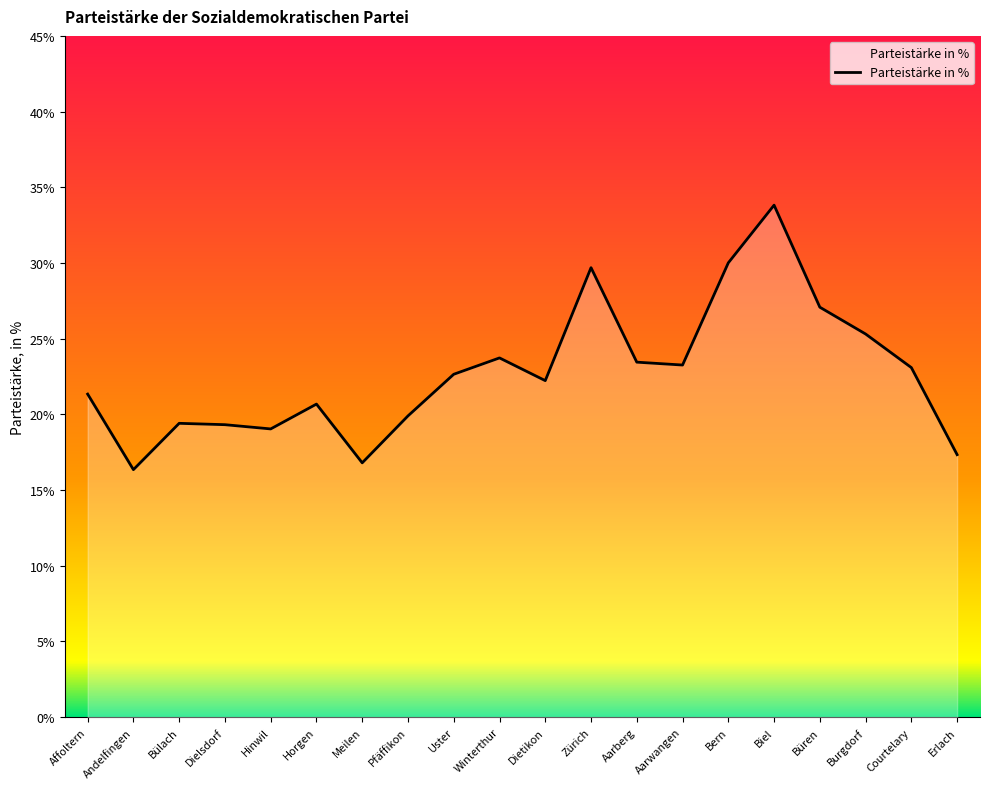

What is the sum of all values?

454.5